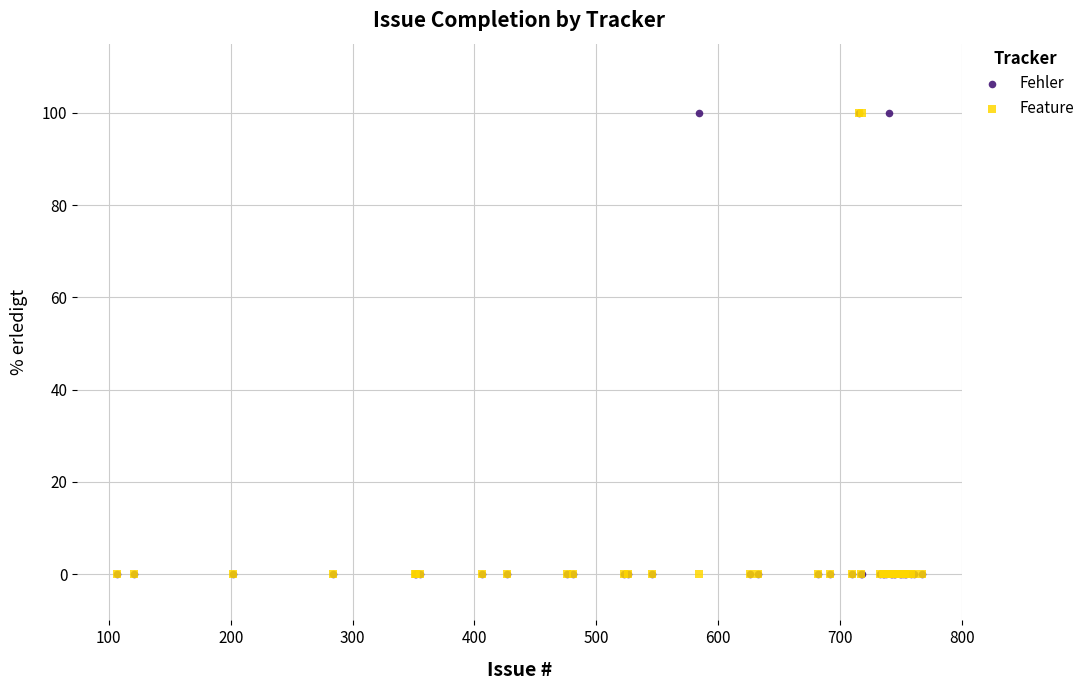

Which series has the largest Y range (max minus min)?

Fehler